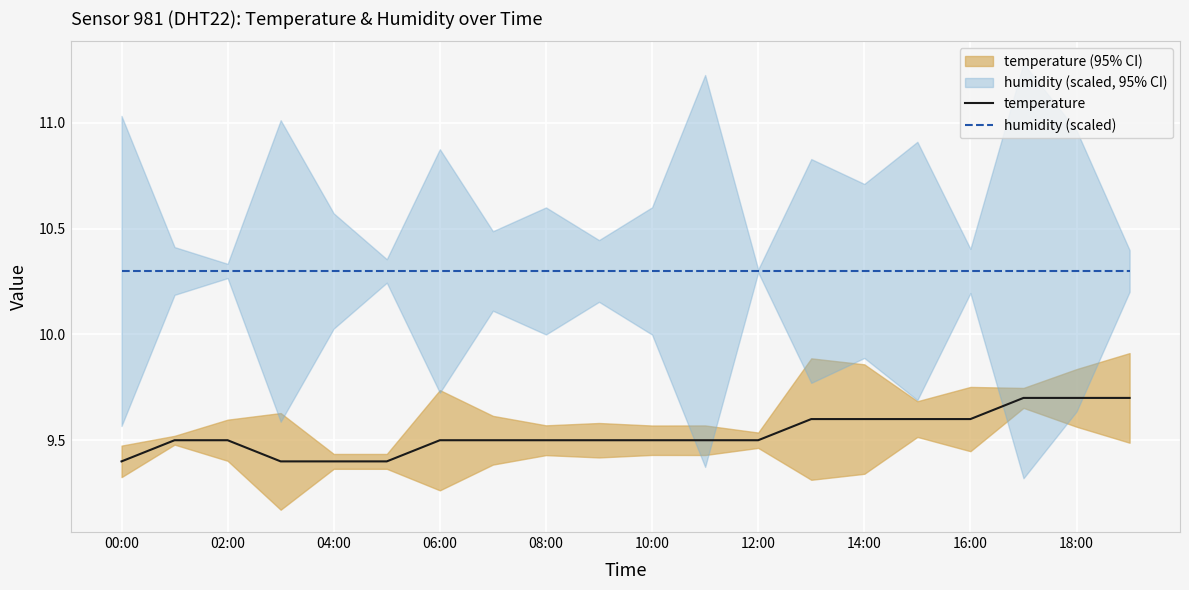

True or false: temperature and humidity (scaled) intersect in this chart.

False